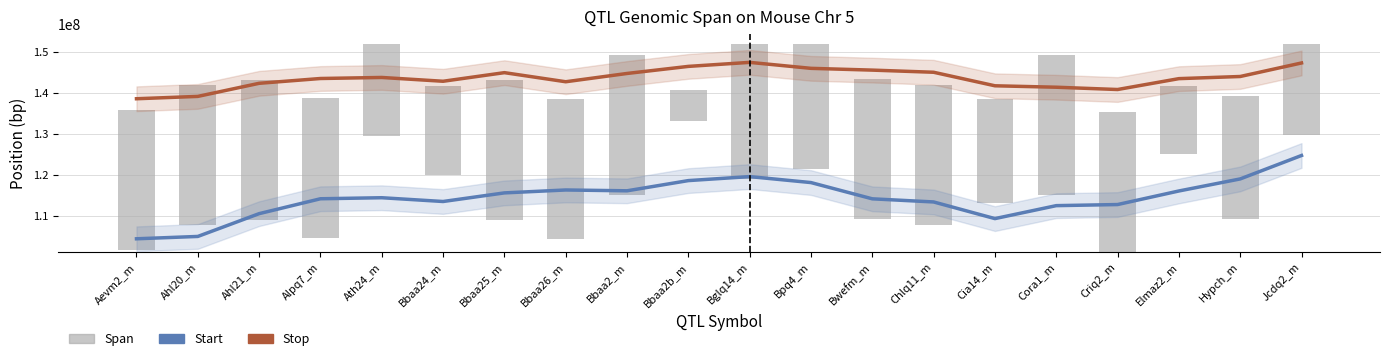

What is the label of the 8th bar from the right?

Bwefm_m